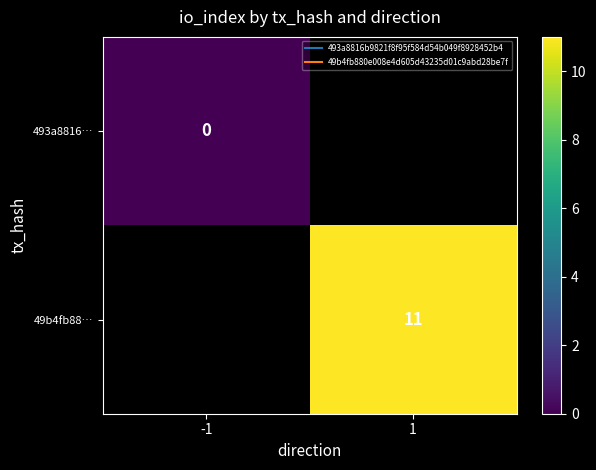

Rank the series by their maximum value, from lowest to highest.

493a8816…, 49b4fb88…